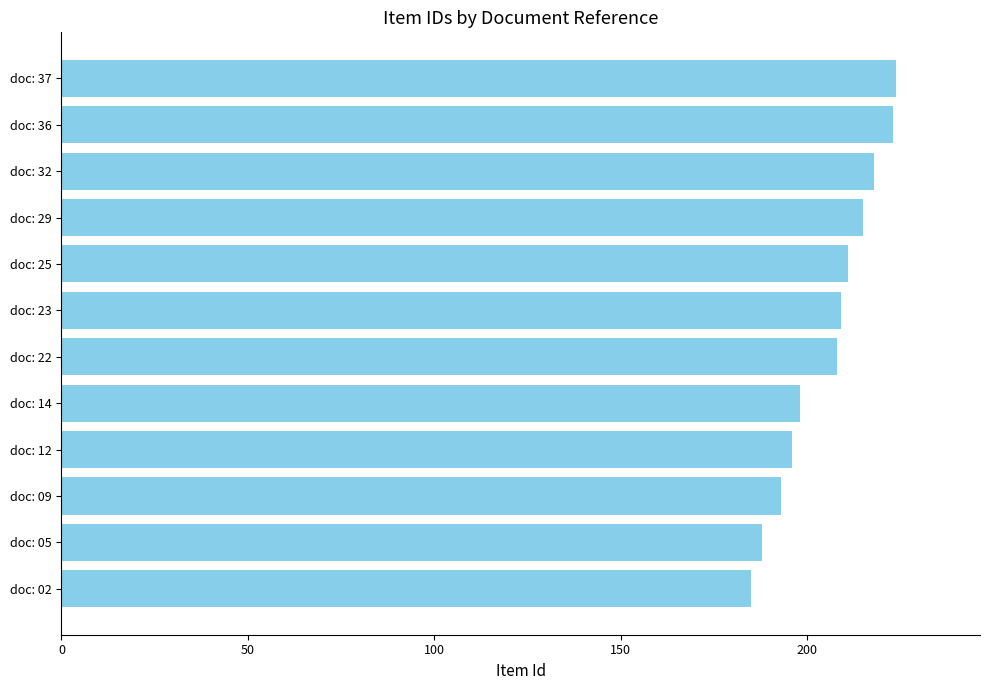

What is the value of the 11th bar from the top?

188